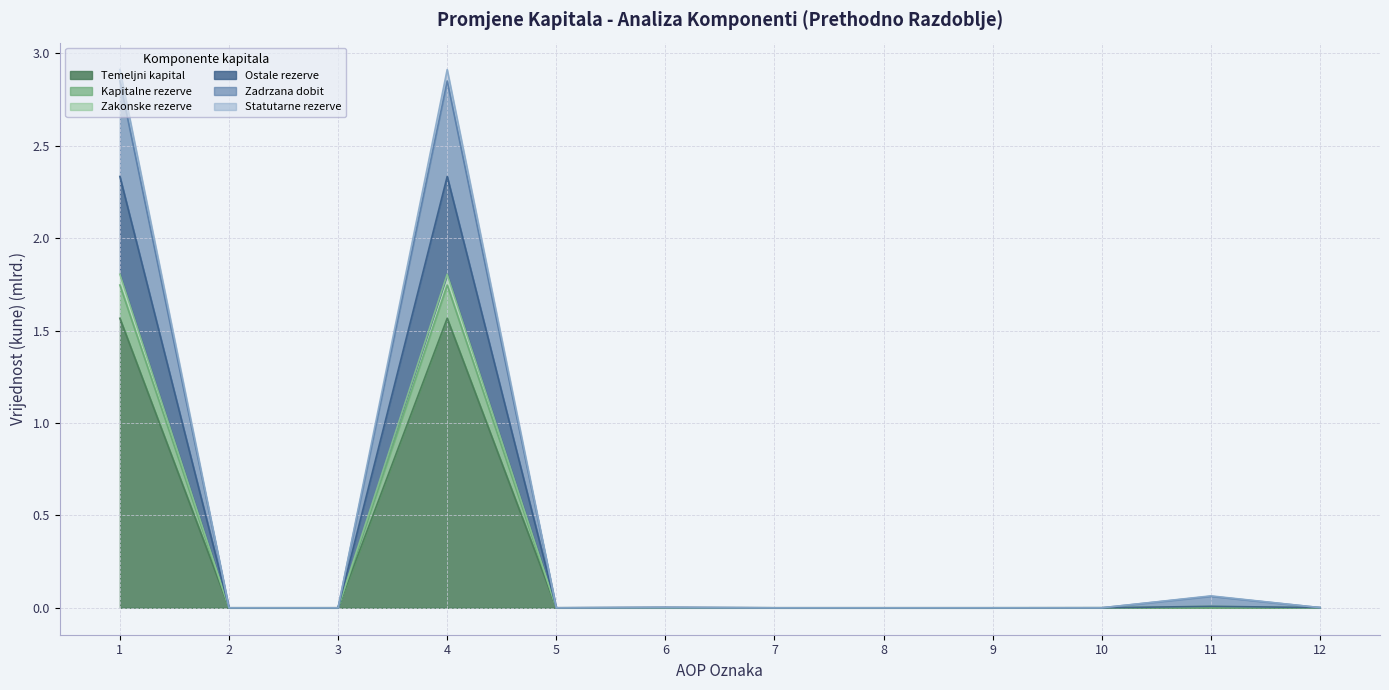

What are all the series names shown in the legend?

Temeljni kapital, Kapitalne rezerve, Zakonske rezerve, Ostale rezerve, Zadrzana dobit, Statutarne rezerve